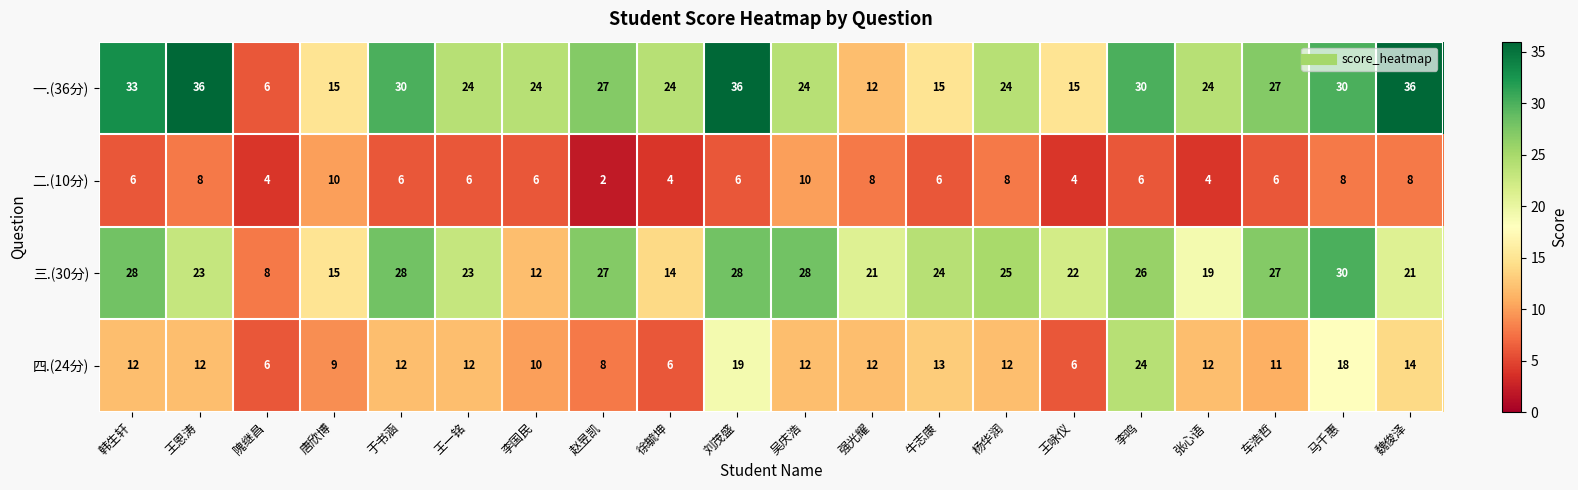

Which series has the largest total across all categories?

一.(36分)